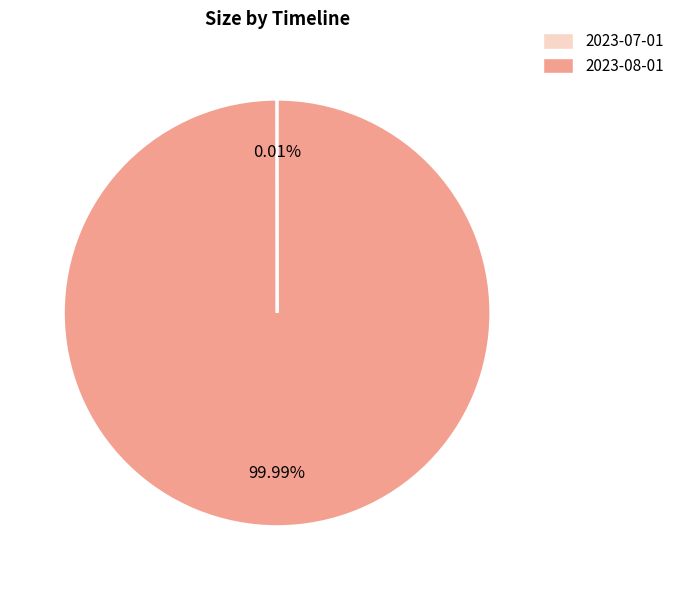

Does any single category account for the majority?

Yes